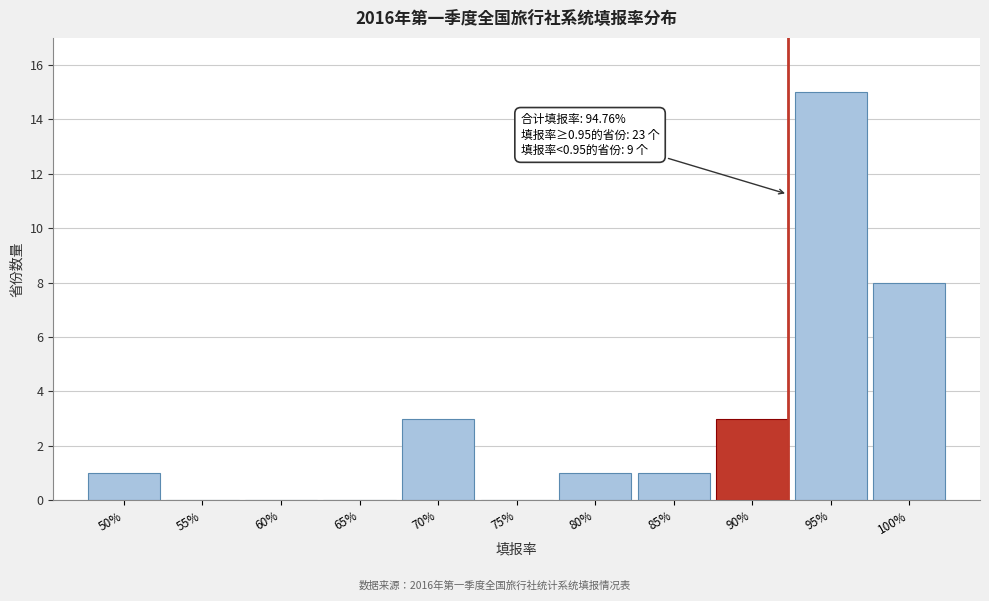

Reading left to right, list all the values displayed in this chart.

50%=1	55%=0	60%=0	65%=0	70%=3	75%=0	80%=1	85%=1	90%=3	95%=15	100%=8